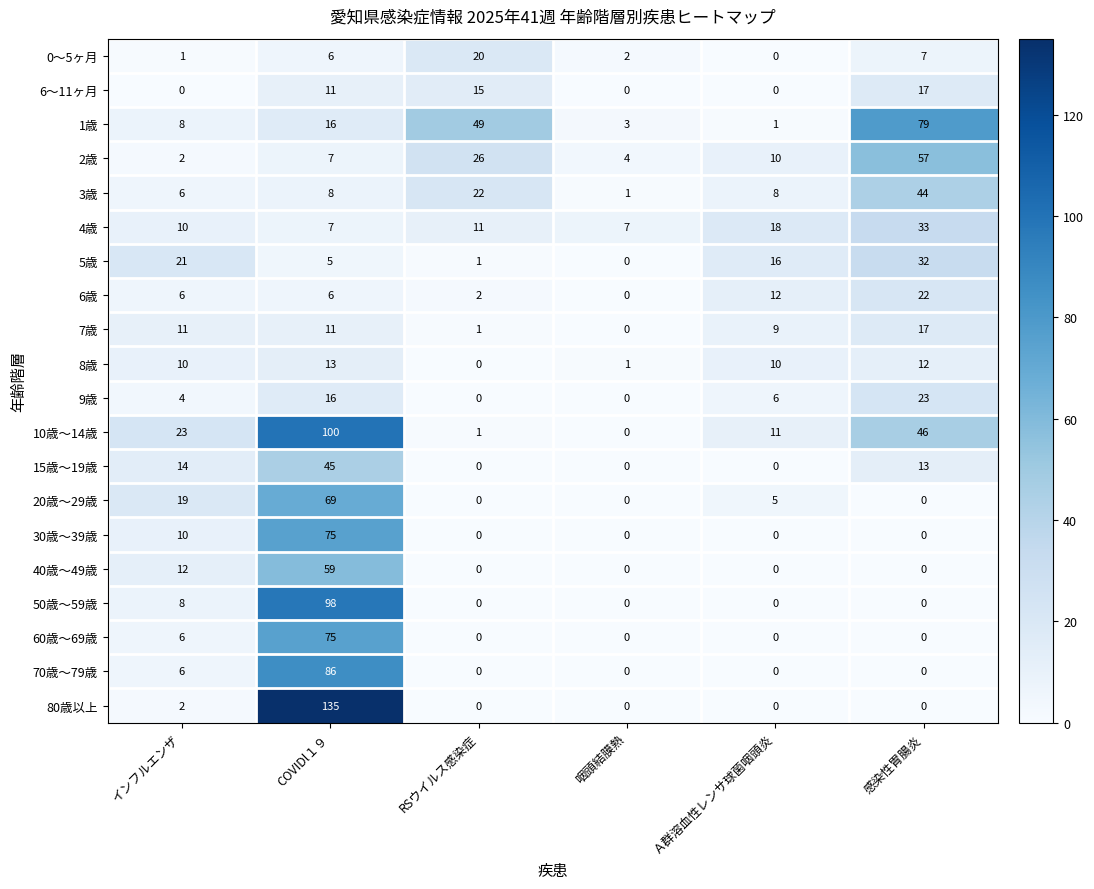

Which series changed the most between RSウイルス感染症 and 感染性胃腸炎?

10歳～14歳